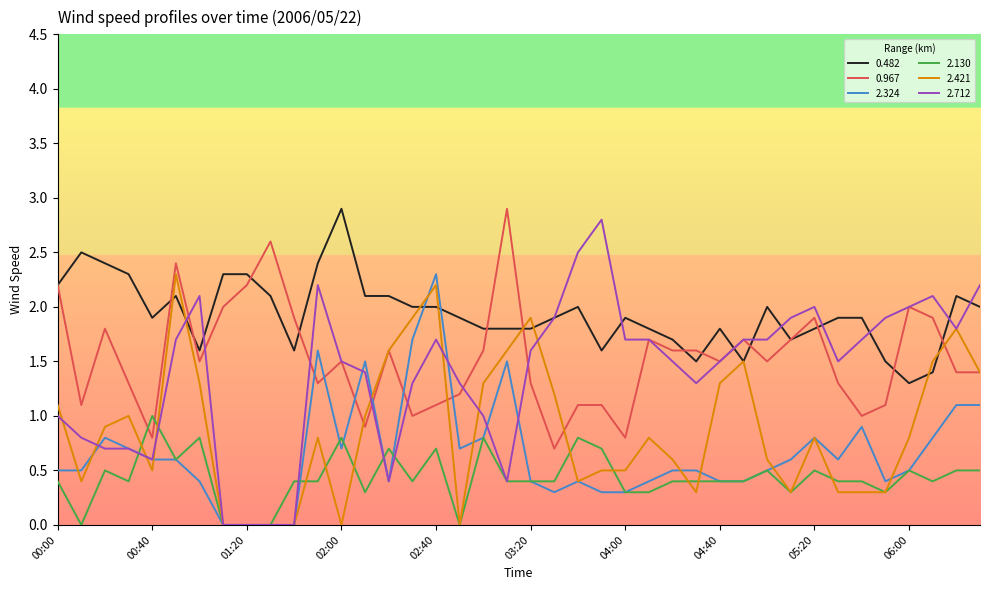

Count the number of data series in this chart.

6